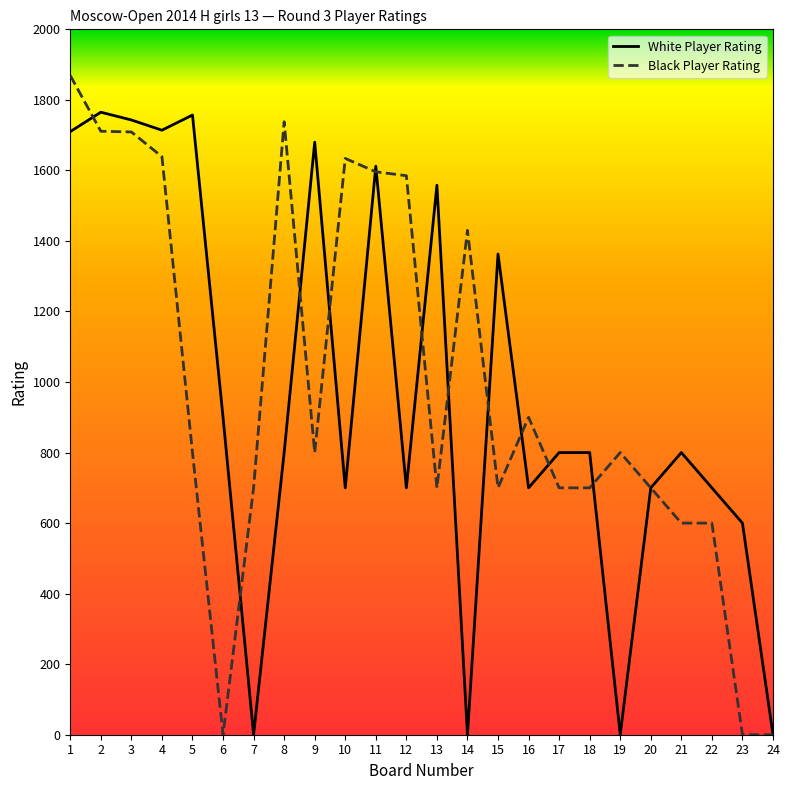

True or false: White Player Rating and Black Player Rating cross at least once.

True